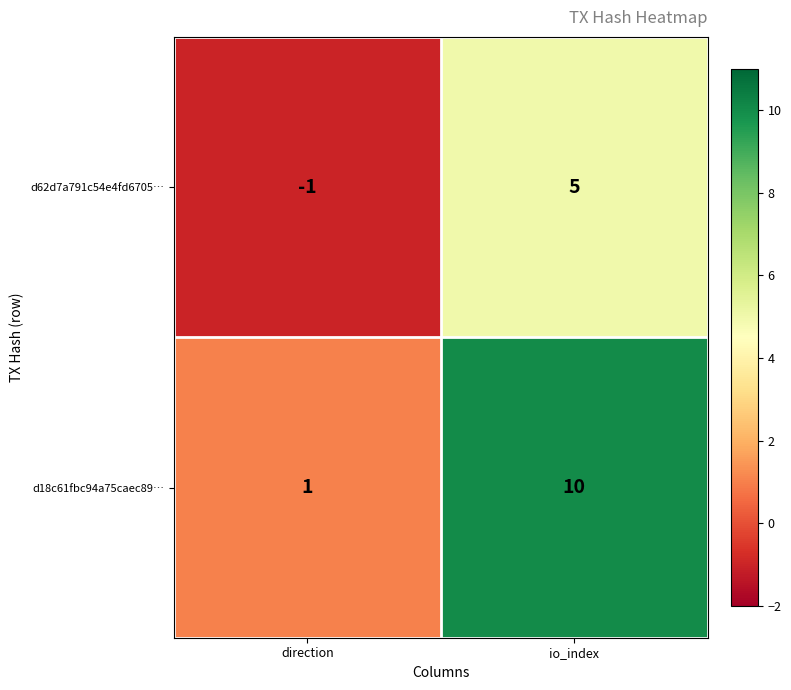

Reading left to right, what are all the values shown in this chart?

d62d7a791c54e4fd6705…: -1	5
d18c61fbc94a75caec89…: 1	10